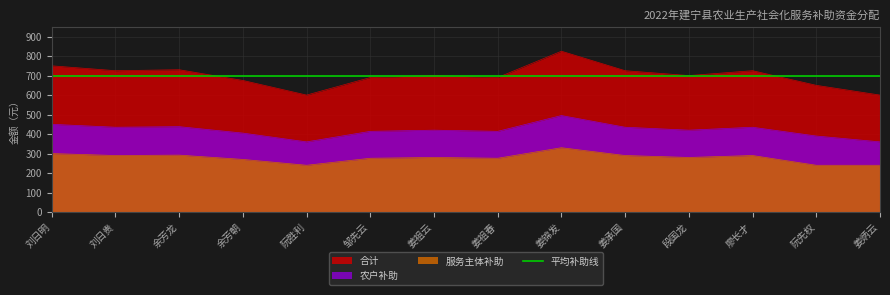

At which label is 合计 closest to 712?

姜祖云